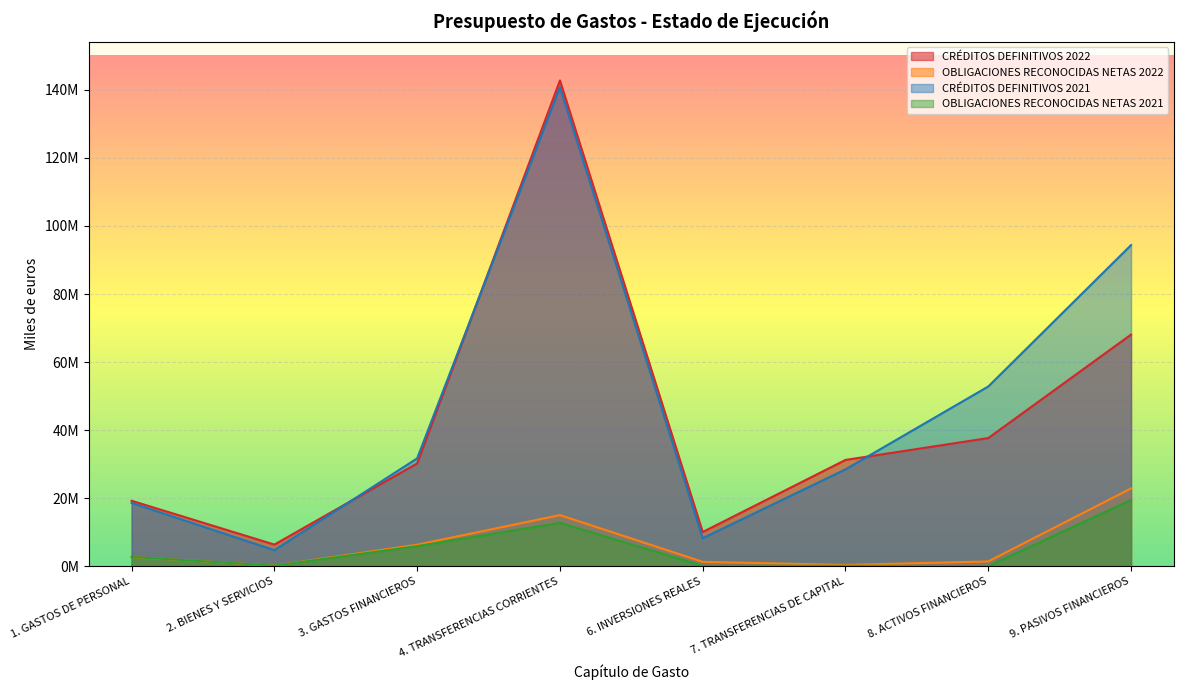

True or false: CRÉDITOS DEFINITIVOS 2022 has a value of 30779325 at 1. GASTOS DE PERSONAL.

False